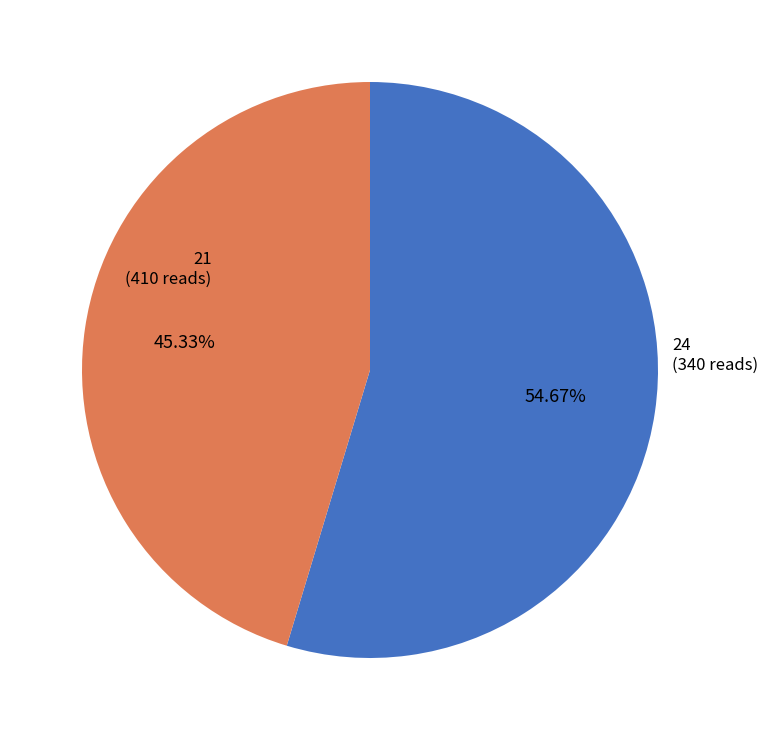

Is there any slice that represents more than half of the pie?

Yes